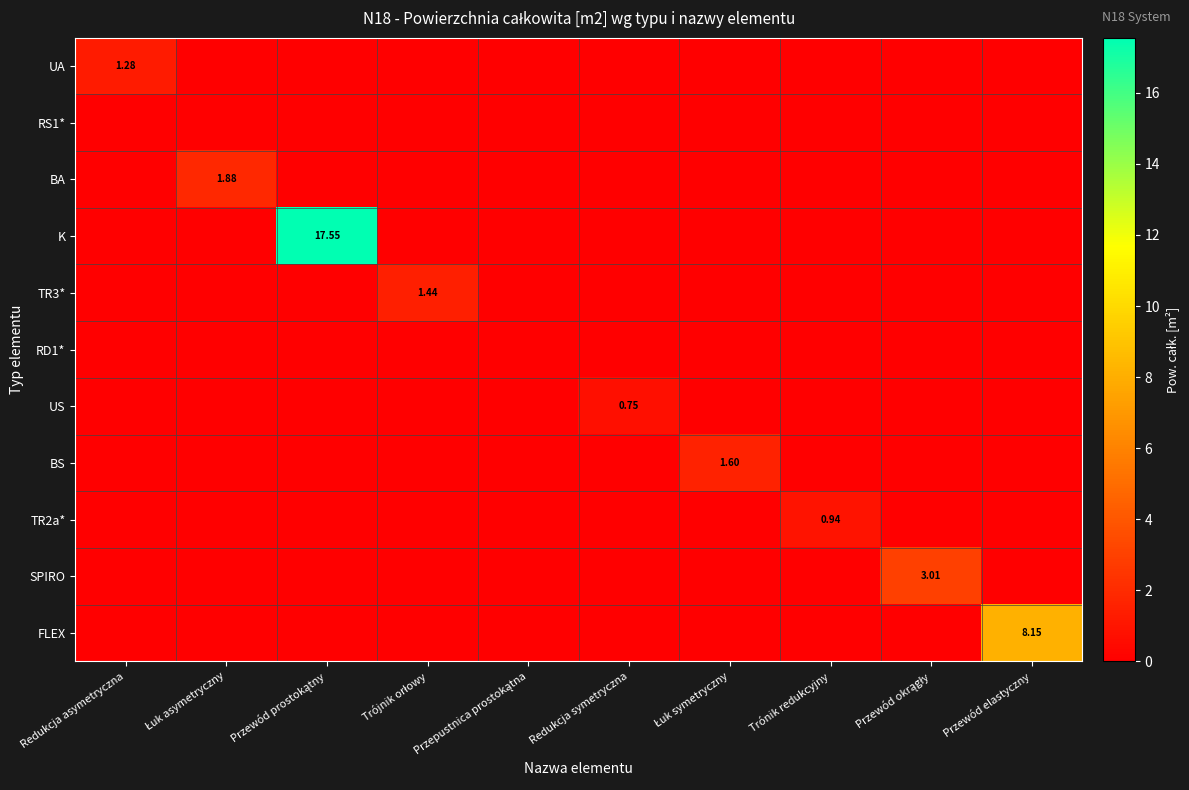

What is the average value of the TR3* series?

0.1